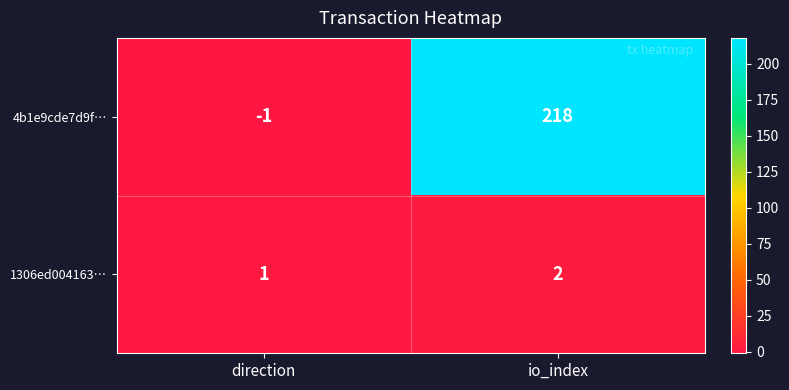

How many categories are shown in the chart?

2